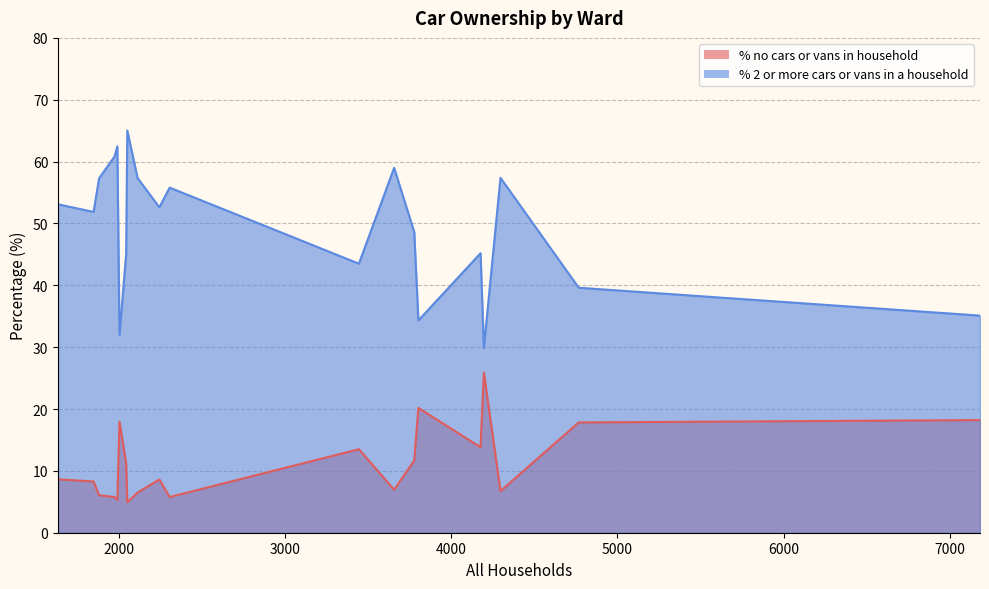

True or false: % no cars or vans in household and % 2 or more cars or vans in a household cross at least once.

False